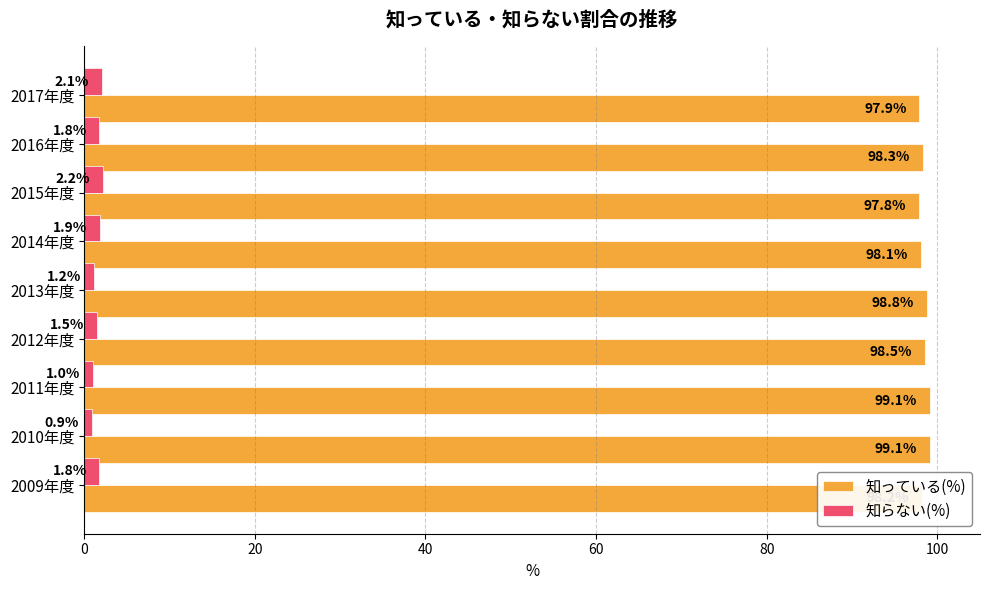

What is the sum of all 知らない(%) values?

14.4